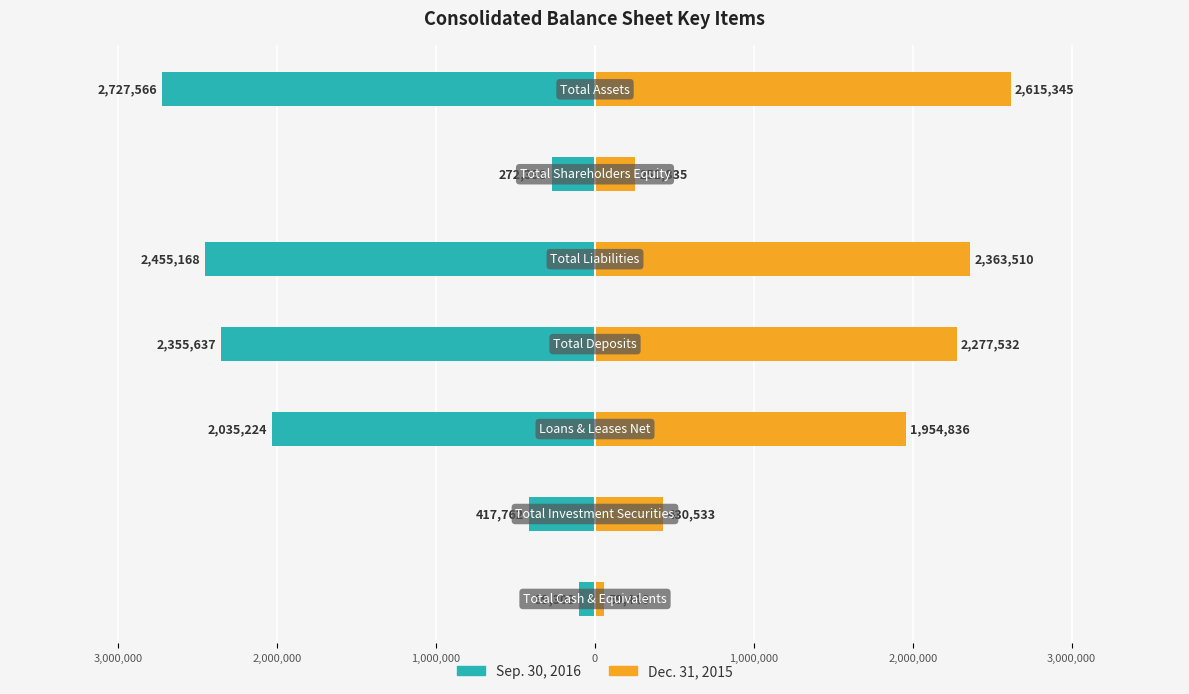

How many bars are there in total?

14